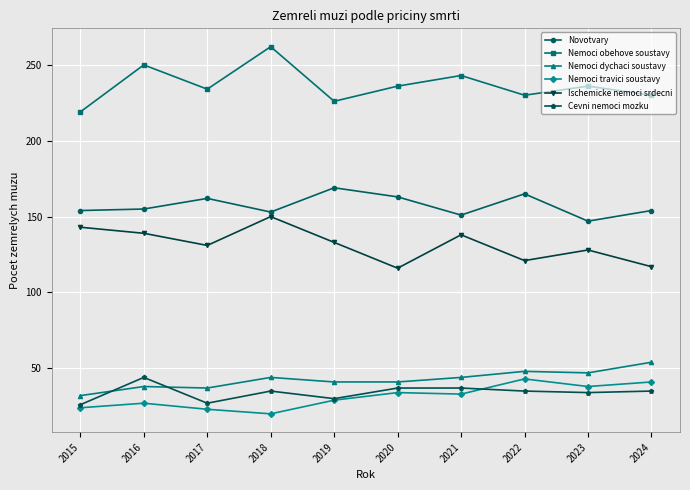

Between 2016 and 2017, which series saw the biggest shift?

Cevni nemoci mozku